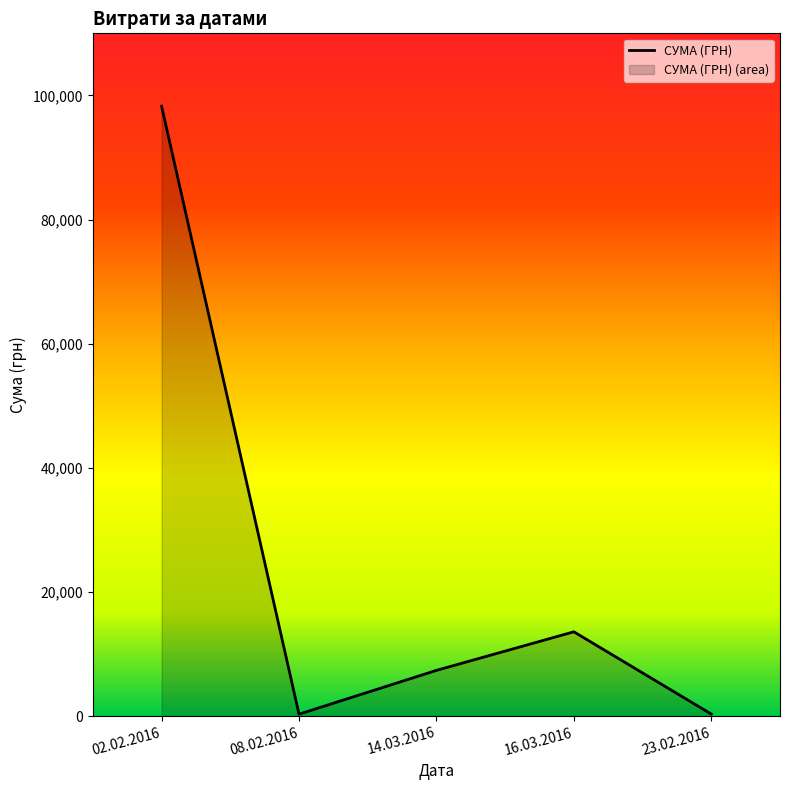

List the labels in order of value, smallest first.

08.02.2016, 23.02.2016, 14.03.2016, 16.03.2016, 02.02.2016